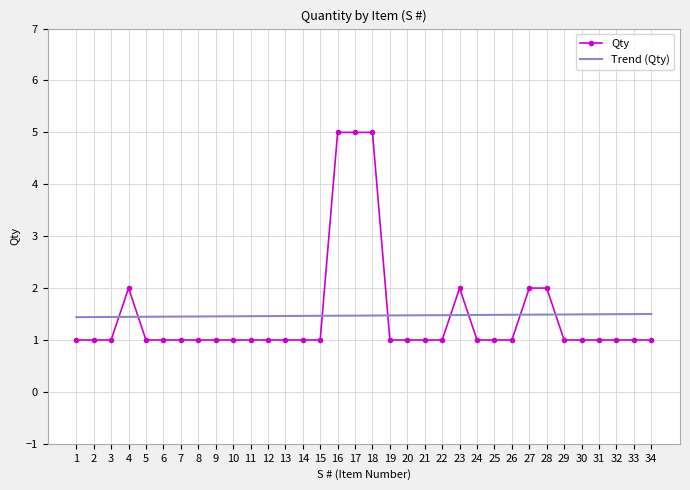

Which series ends up on top after the final intersection of Trend (Qty) and Qty?

Trend (Qty)